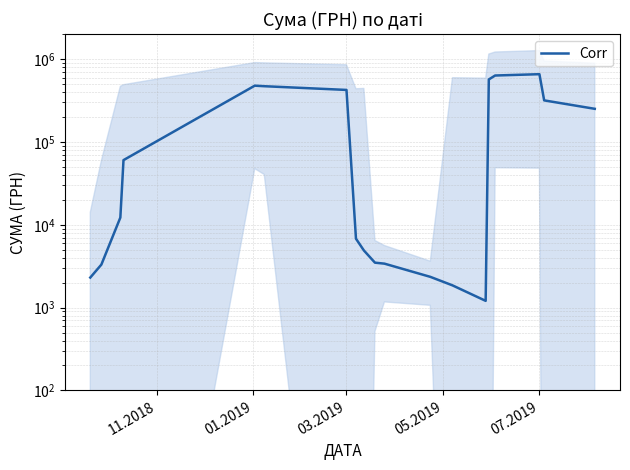

What is the difference between the maximum and minimum values?

657458.7